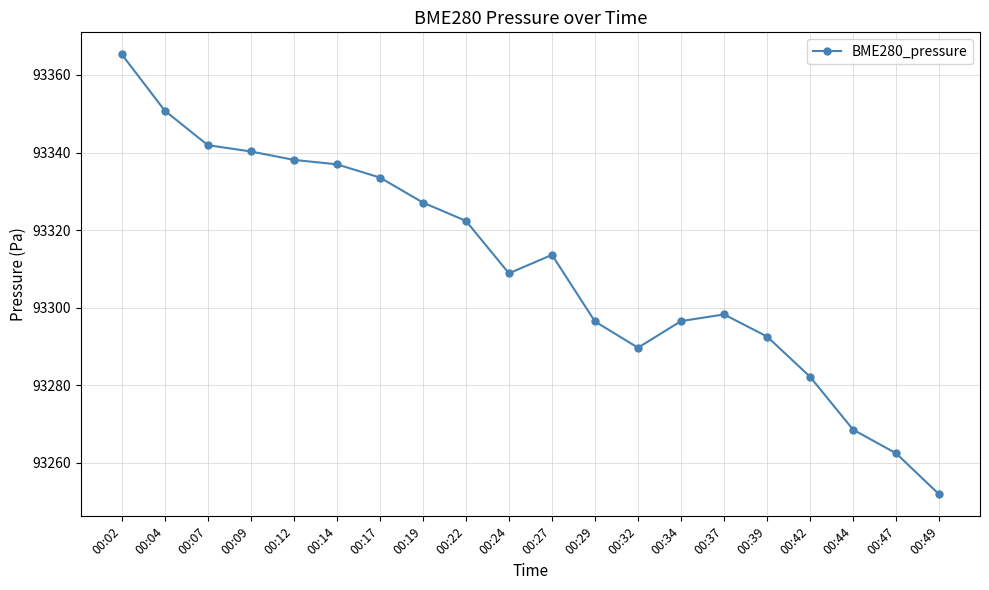

What is the value of the 13th point from the left?

93289.7